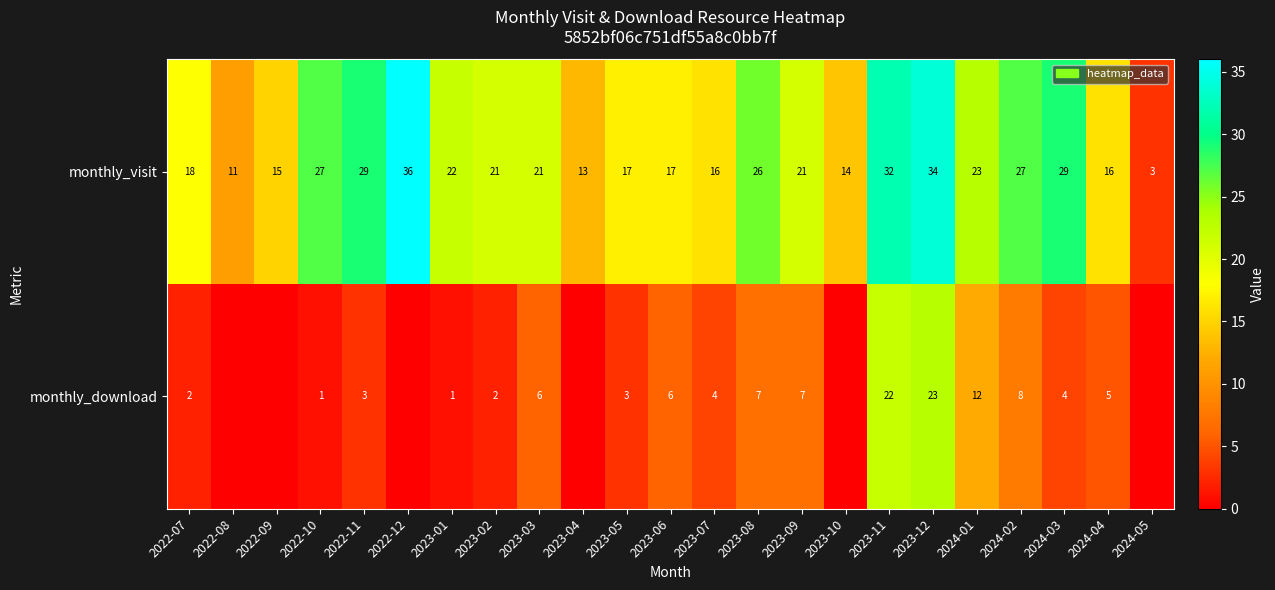

At 2023-05, list the series in order from smallest to largest.

monthly_download, monthly_visit